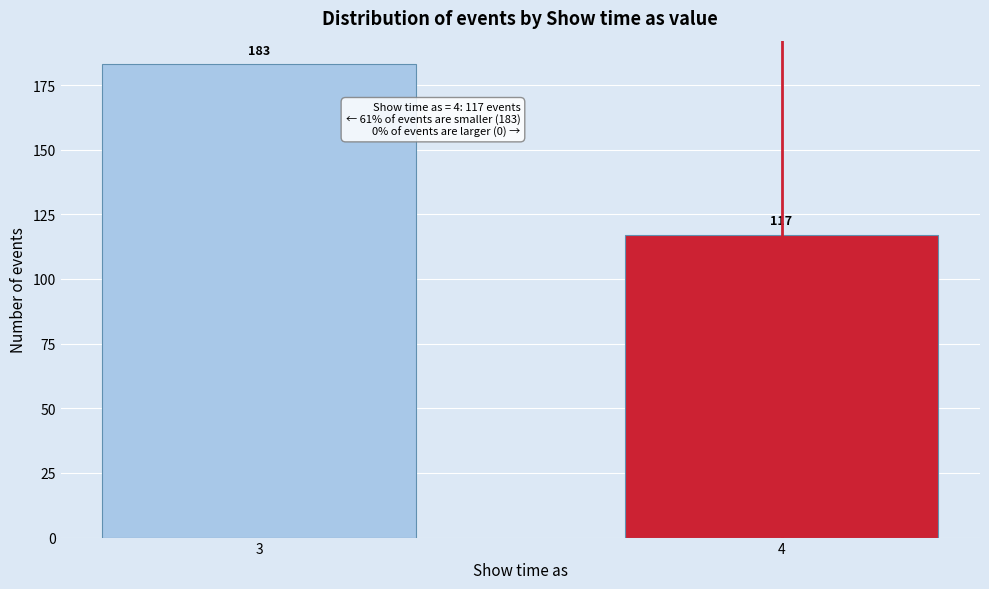

Reading left to right, list all the values displayed in this chart.

183	117